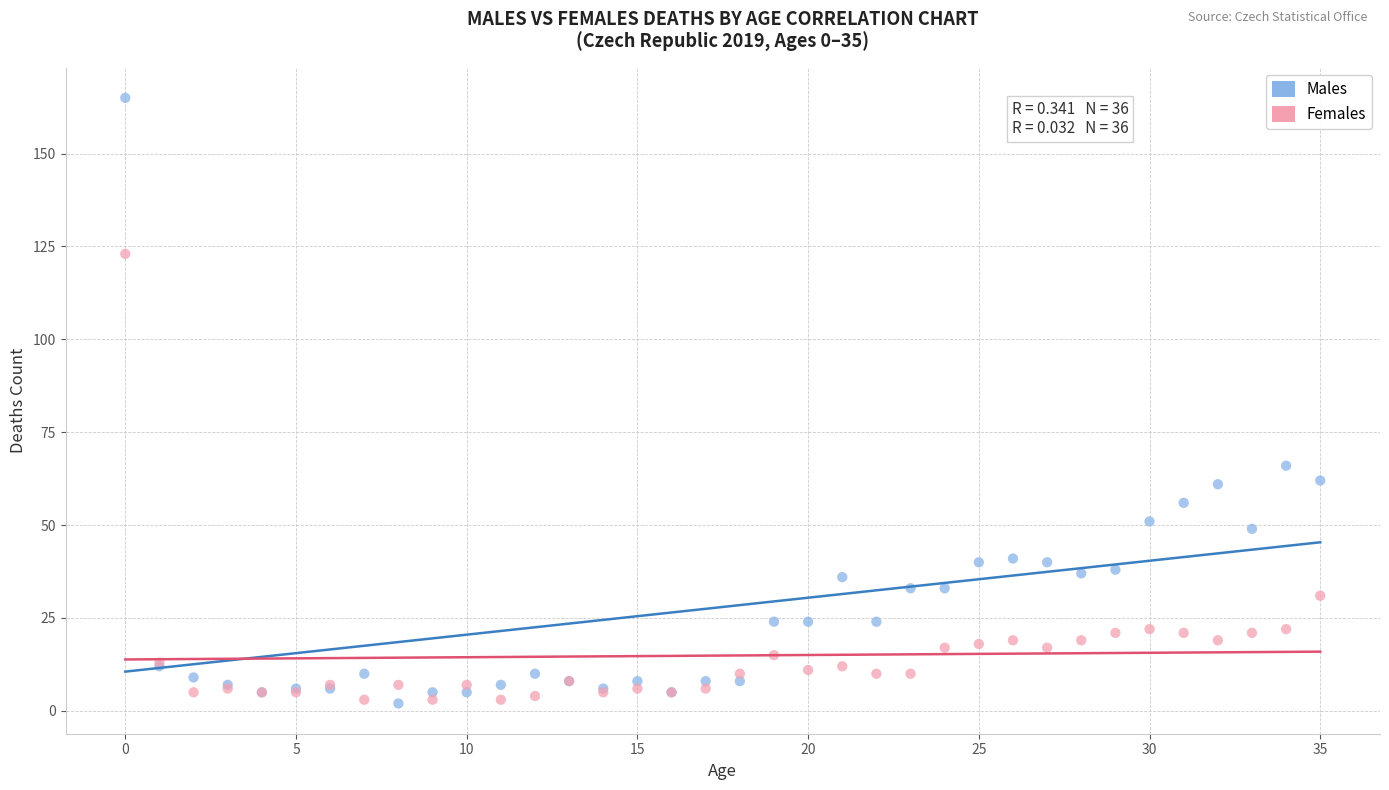

Which series contains the highest Y value?

Males